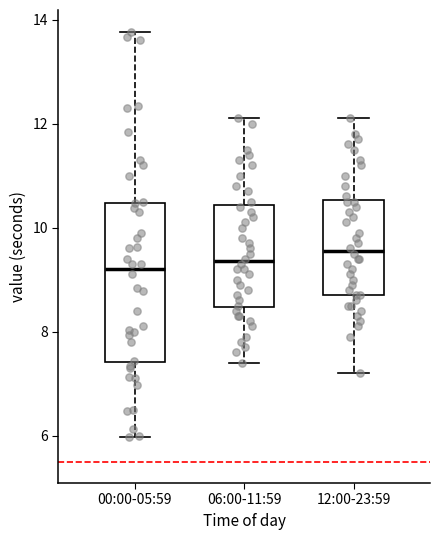

Which box is the tallest, from its lower edge to its upper edge?

00:00-05:59